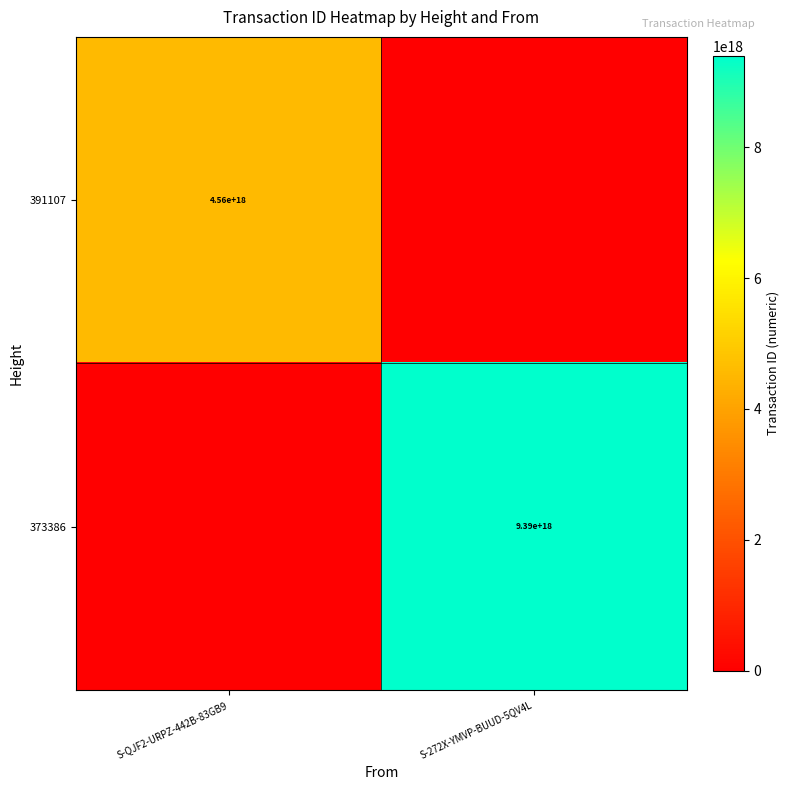

Is it true that 391107 equals 4560000000000000000 at S-QJF2-URPZ-442B-83GB9?

True